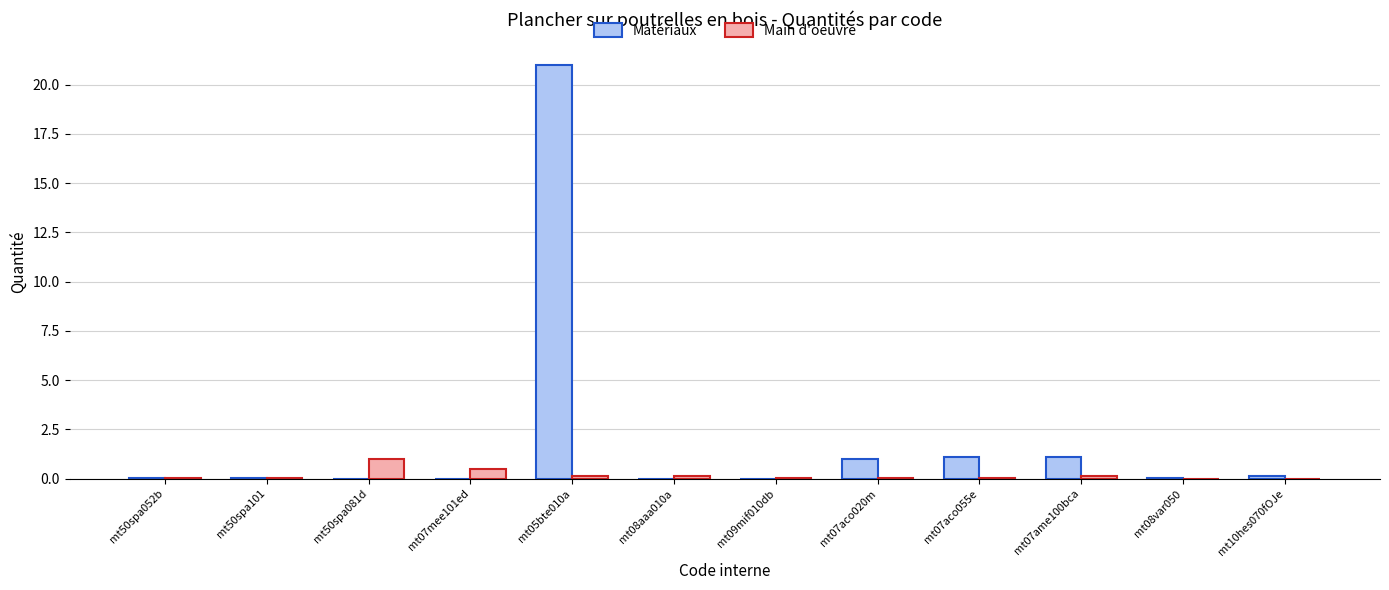

What is the sum of all Main d'oeuvre values?

2.1